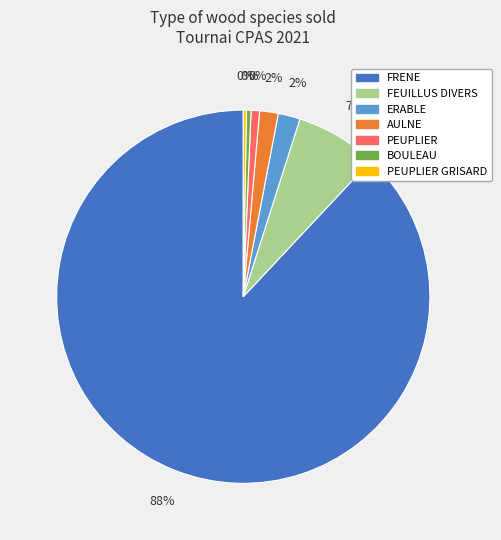

Approximately how many times larger is the value at PEUPLIER compared to ERABLE?

0.4